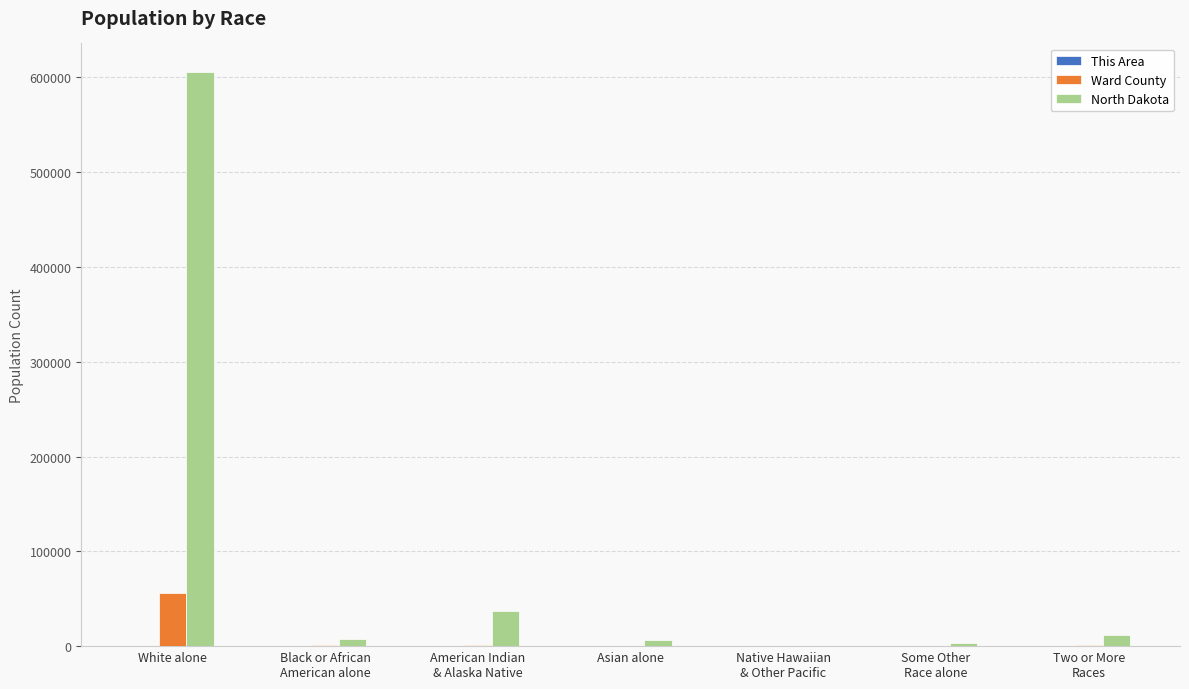

At which category is the sum across all series the highest?

White alone